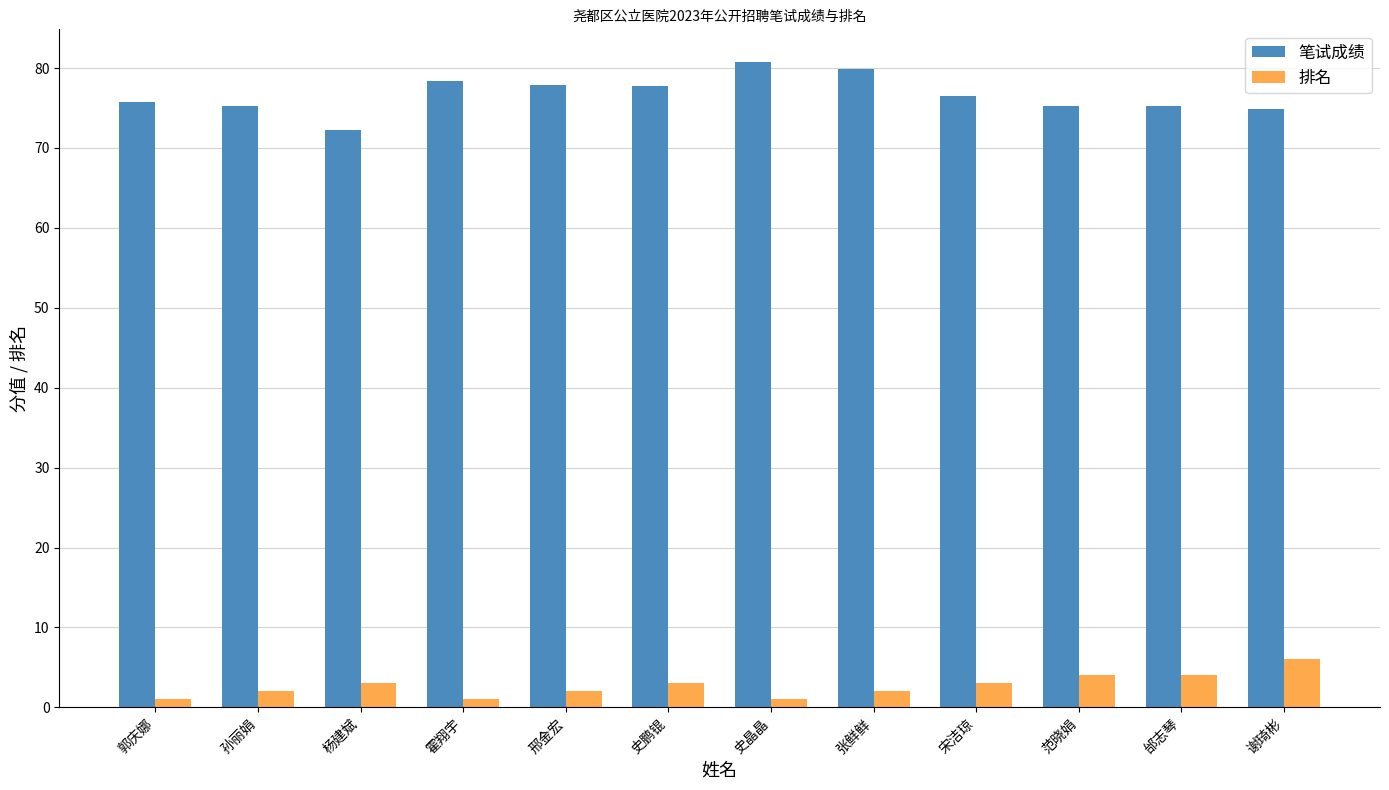

Is the value of 笔试成绩 at 邢金宏 greater than the value of 排名 at 郭庆娜?

Yes